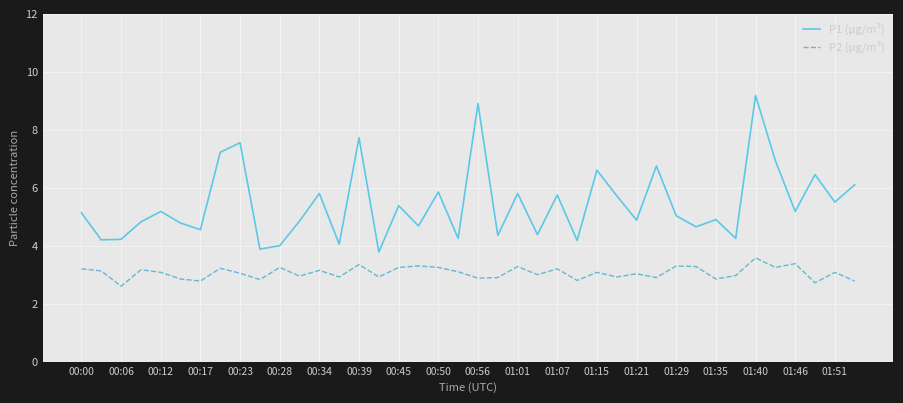

True or false: P2 (µg/m³) and P1 (µg/m³) intersect in this chart.

False